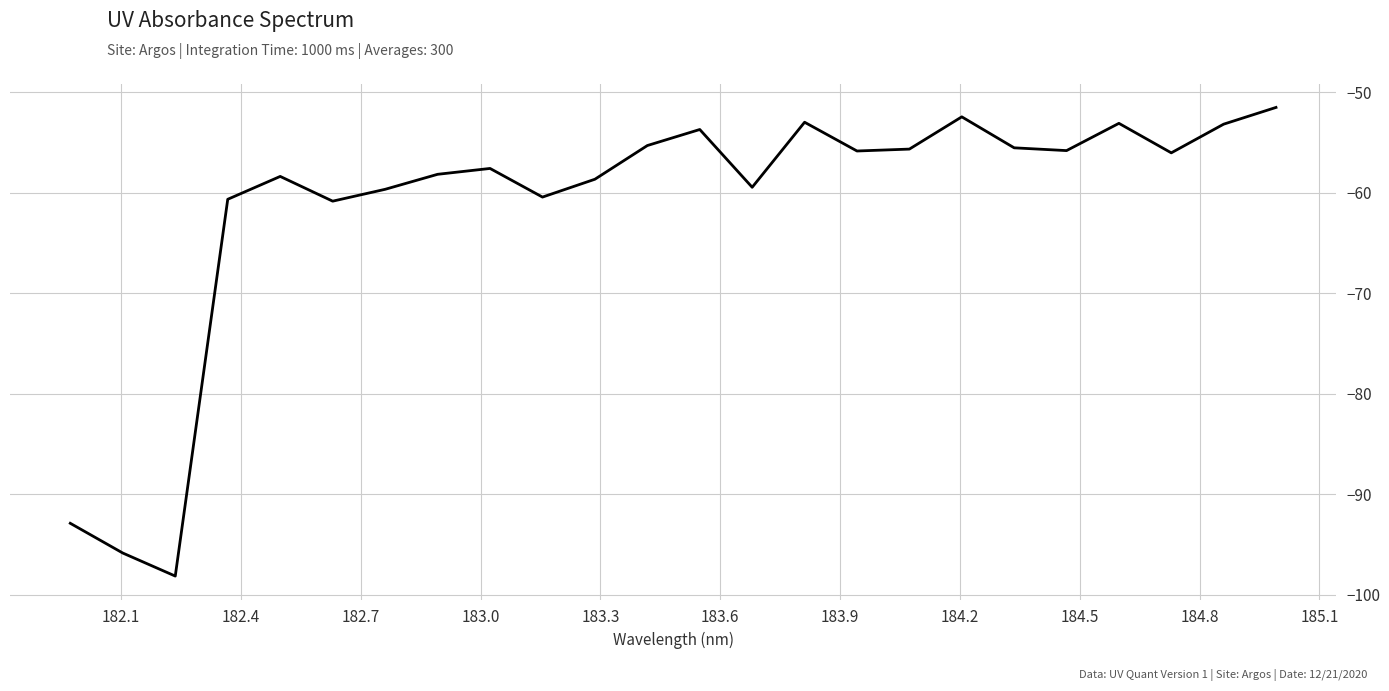

What is the smallest value displayed?

-98.1